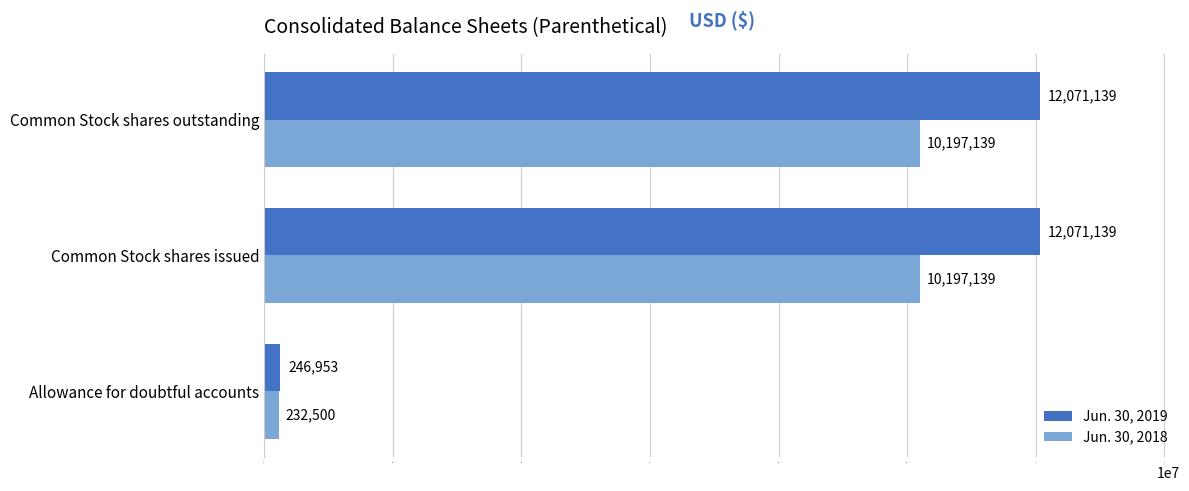

Which series has the largest total across all categories?

Jun. 30, 2019